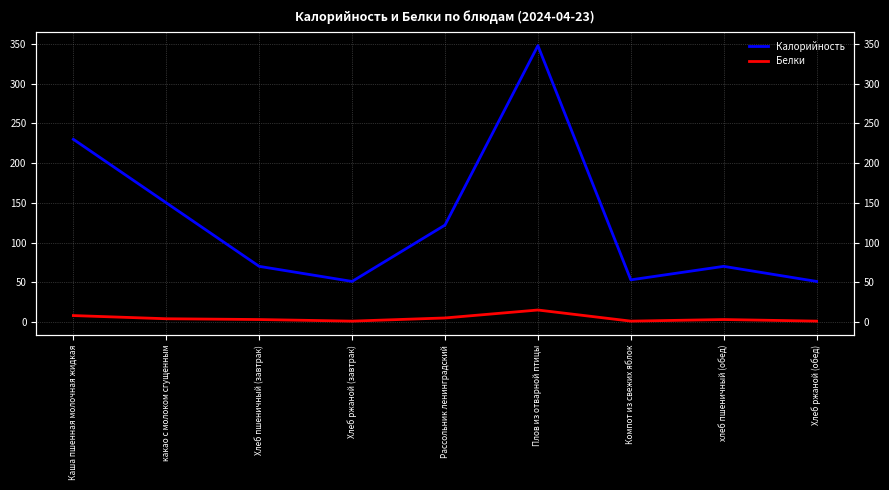

Is the value of Калорийность at Рассольник ленинградский greater than the value of Белки at Хлеб ржаной (завтрак)?

Yes